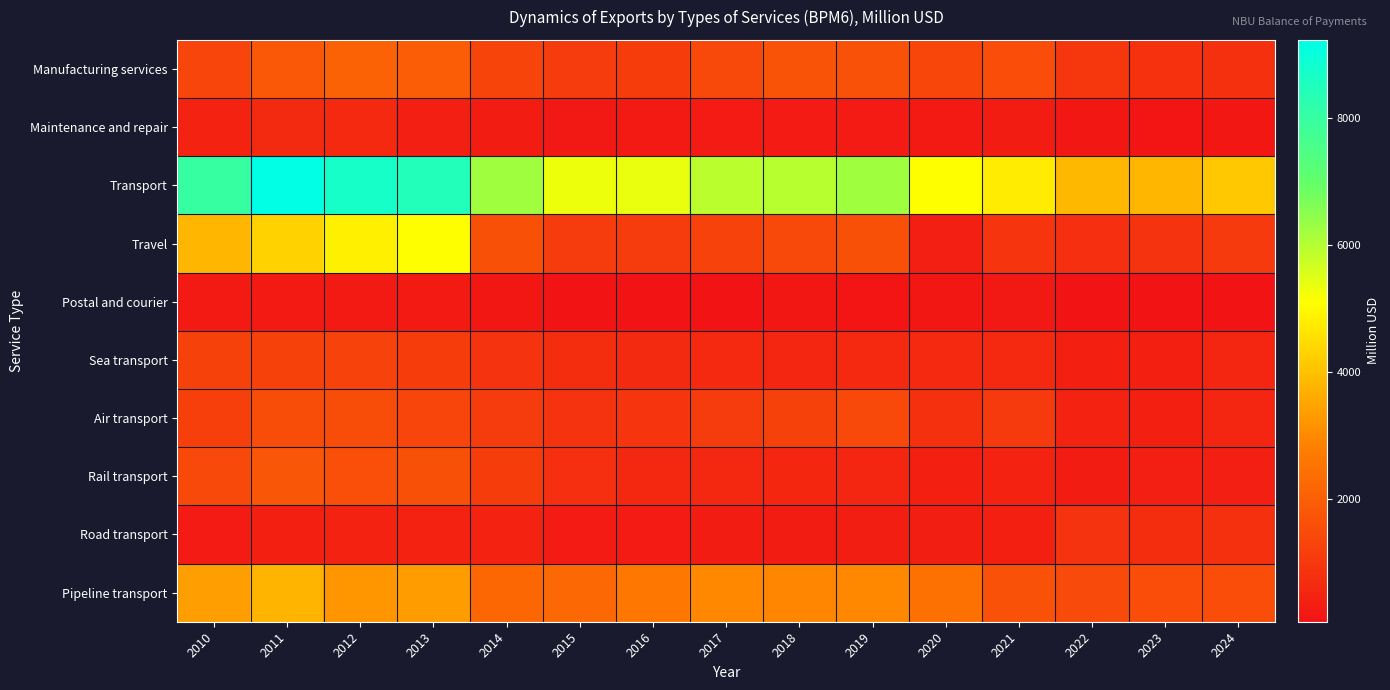

Reading left to right, what are all the values shown in this chart?

Manufacturing services: 2010=1326	2011=1805	2012=2077	2013=1951	2014=1278	2015=1078	2016=1126	2017=1419	2018=1698	2019=1640	2020=1354	2021=1538	2022=971	2023=824	2024=805
Maintenance and repair: 2010=463	2011=658	2012=615	2013=373	2014=299	2015=192	2016=232	2017=244	2018=243	2019=269	2020=236	2021=303	2022=135	2023=118	2024=163
Transport: 2010=7991	2011=9239	2012=8717	2013=8478	2014=6231	2015=5322	2016=5348	2017=5922	2018=5949	2019=6253	2020=5089	2021=4760	2022=3832	2023=3789	2024=4111
Travel: 2010=3788	2011=4294	2012=4842	2013=5083	2014=1612	2015=1082	2016=1078	2017=1261	2018=1445	2019=1620	2020=356	2021=950	2022=774	2023=857	2024=1047
Postal and courier: 2010=228	2011=235	2012=221	2013=214	2014=160	2015=84	2016=75	2017=92	2018=134	2019=121	2020=148	2021=170	2022=60	2023=63	2024=57
Sea transport: 2010=1232	2011=1211	2012=1241	2013=1124	2014=852	2015=735	2016=663	2017=611	2018=522	2019=596	2020=605	2021=616	2022=387	2023=403	2024=503
Air transport: 2010=1176	2011=1503	2012=1510	2013=1334	2014=1072	2015=855	2016=883	2017=1092	2018=1221	2019=1420	2020=803	2021=1047	2022=423	2023=389	2024=503
Rail transport: 2010=1455	2011=1772	2012=1587	2013=1615	2014=1099	2015=751	2016=561	2017=581	2018=539	2019=501	2020=406	2021=462	2022=305	2023=353	2024=354
Road transport: 2010=253	2011=389	2012=452	2013=475	2014=460	2015=248	2016=239	2017=274	2018=304	2019=338	2020=338	2021=414	2022=865	2023=706	2024=802
Pipeline transport: 2010=3358	2011=3755	2012=3247	2013=3336	2014=2209	2015=2258	2016=2631	2017=2998	2018=2960	2019=2985	2020=2443	2021=1664	2022=1487	2023=1546	2024=1545